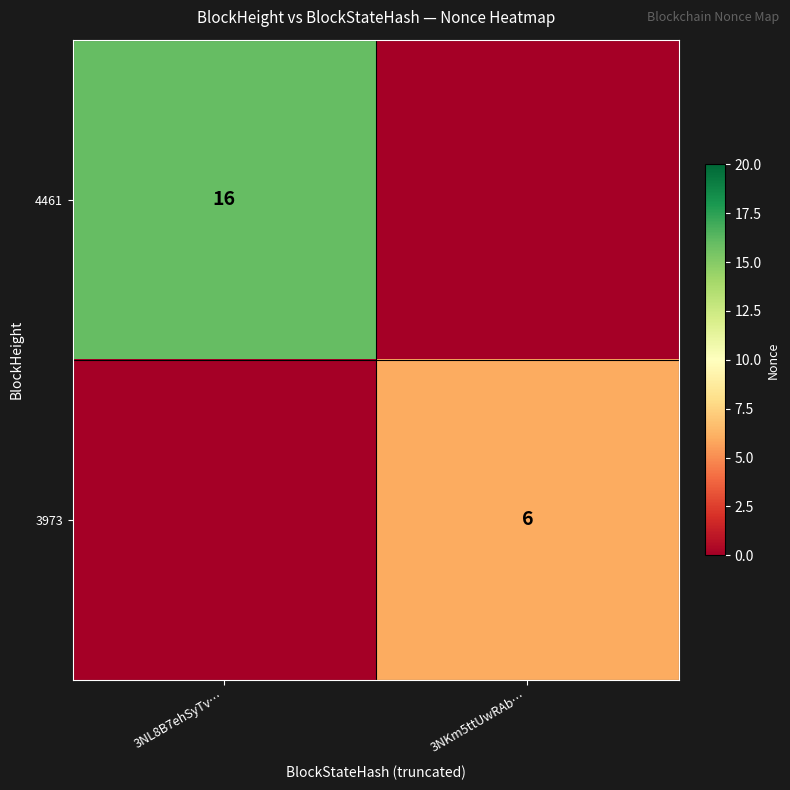

Which category has the lowest value across all series?

3NKm5ttUwRAb…